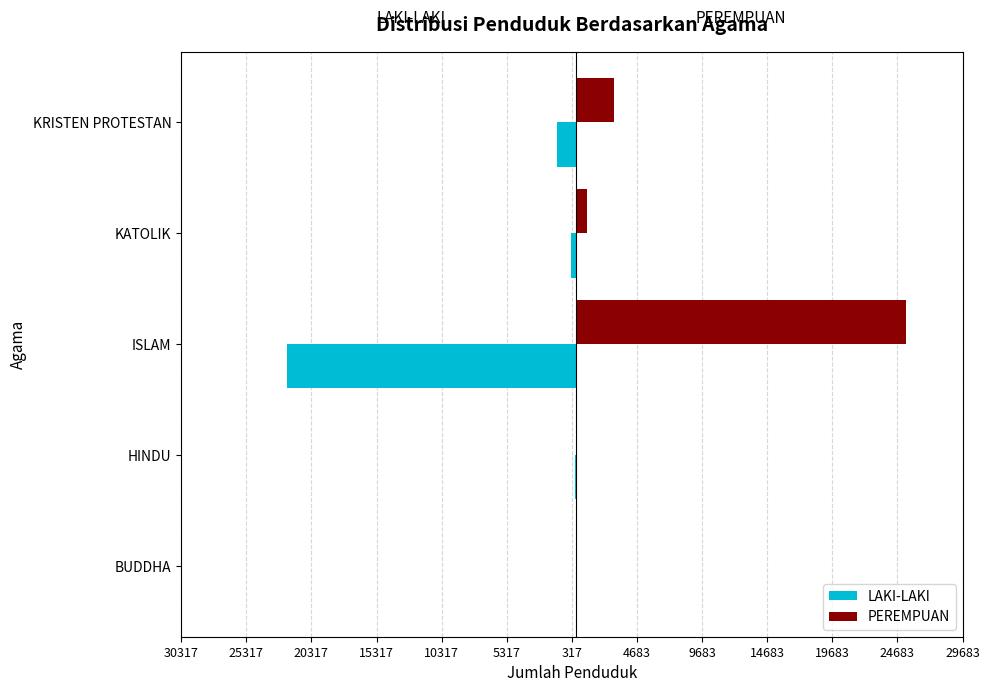

What are all the series names shown in the legend?

LAKI-LAKI, PEREMPUAN